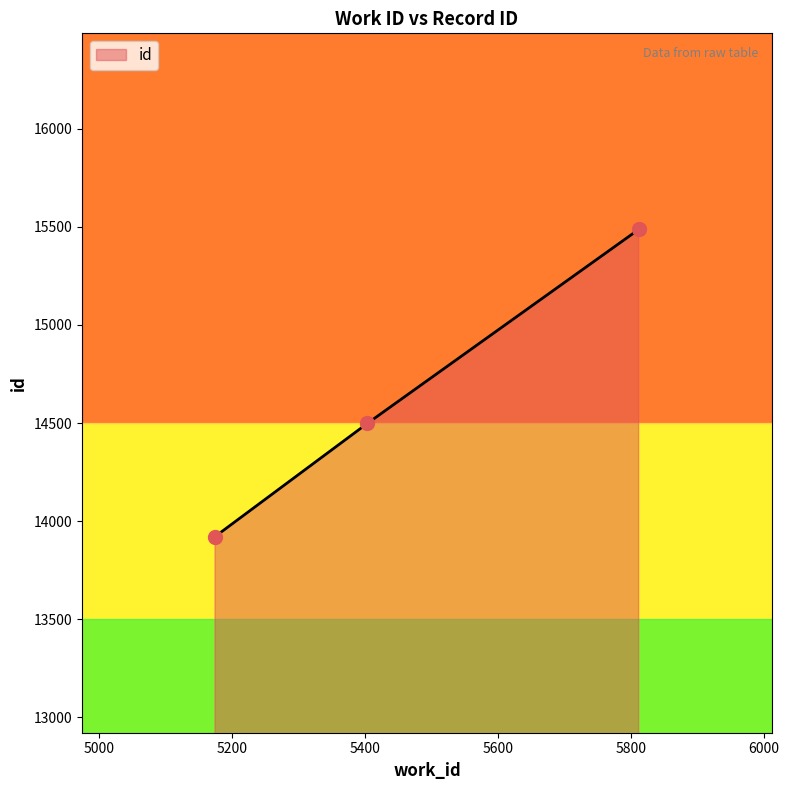

What is the difference between the second highest and minimum values?

577